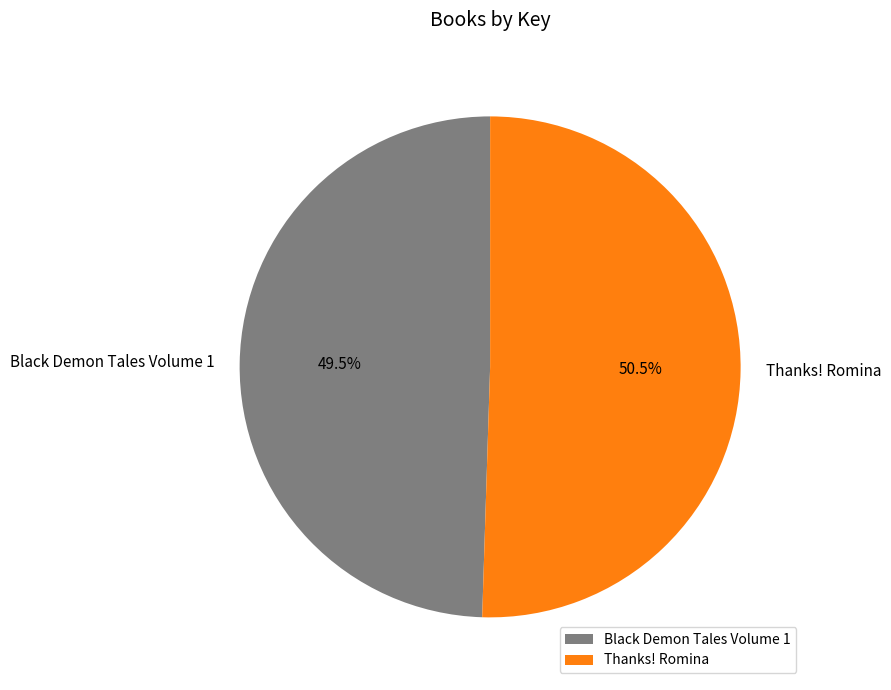

Is it true that Black Demon Tales Volume 1 is 35% of the pie?

False